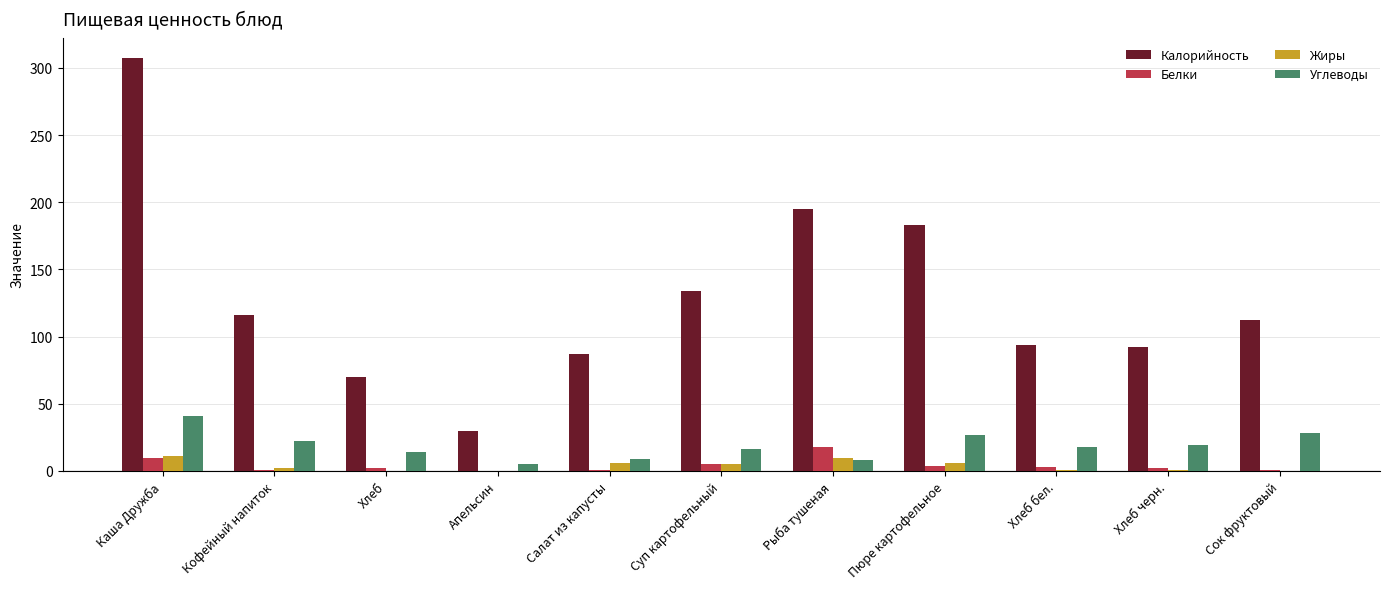

Is it true that Белки equals 1.0 at Кофейный напиток?

True